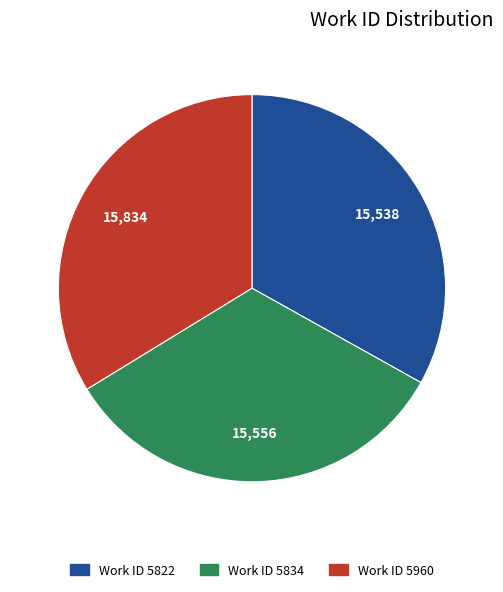

Is there a majority slice in this chart?

No